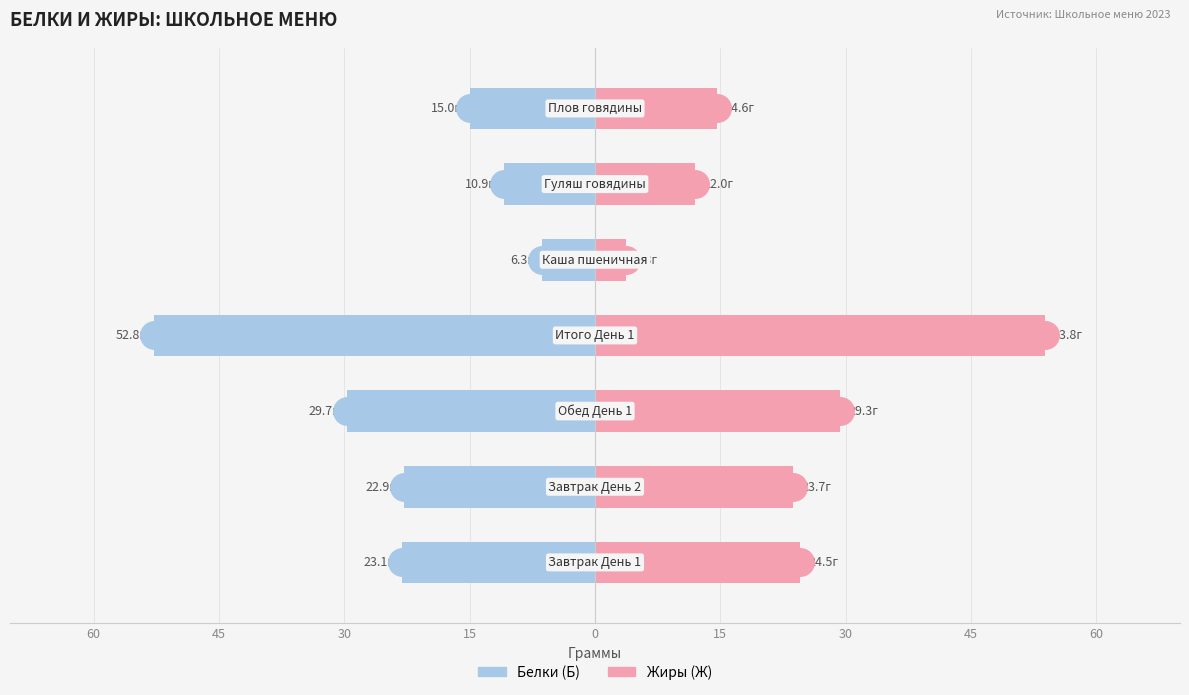

Reading left to right, extract all data points from this chart.

Белки (Б): -23.1	-22.9	-29.7	-52.8	-6.3	-10.9	-15.0
Жиры (Ж): 24.5	23.7	29.3	53.8	3.8	12.0	14.6